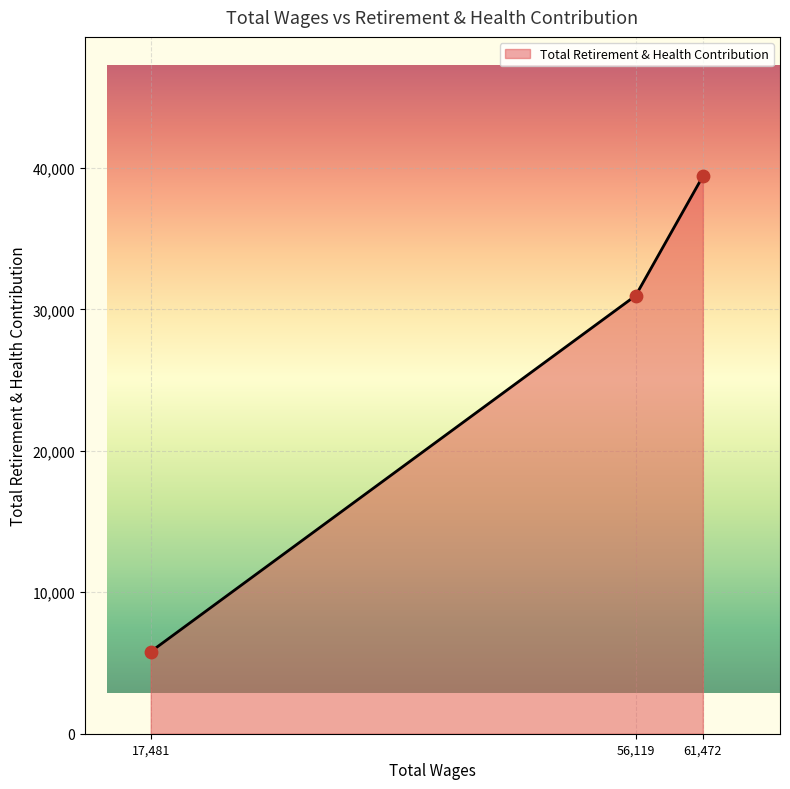

What is the change in value from 17,481 to 61,472?

+33605